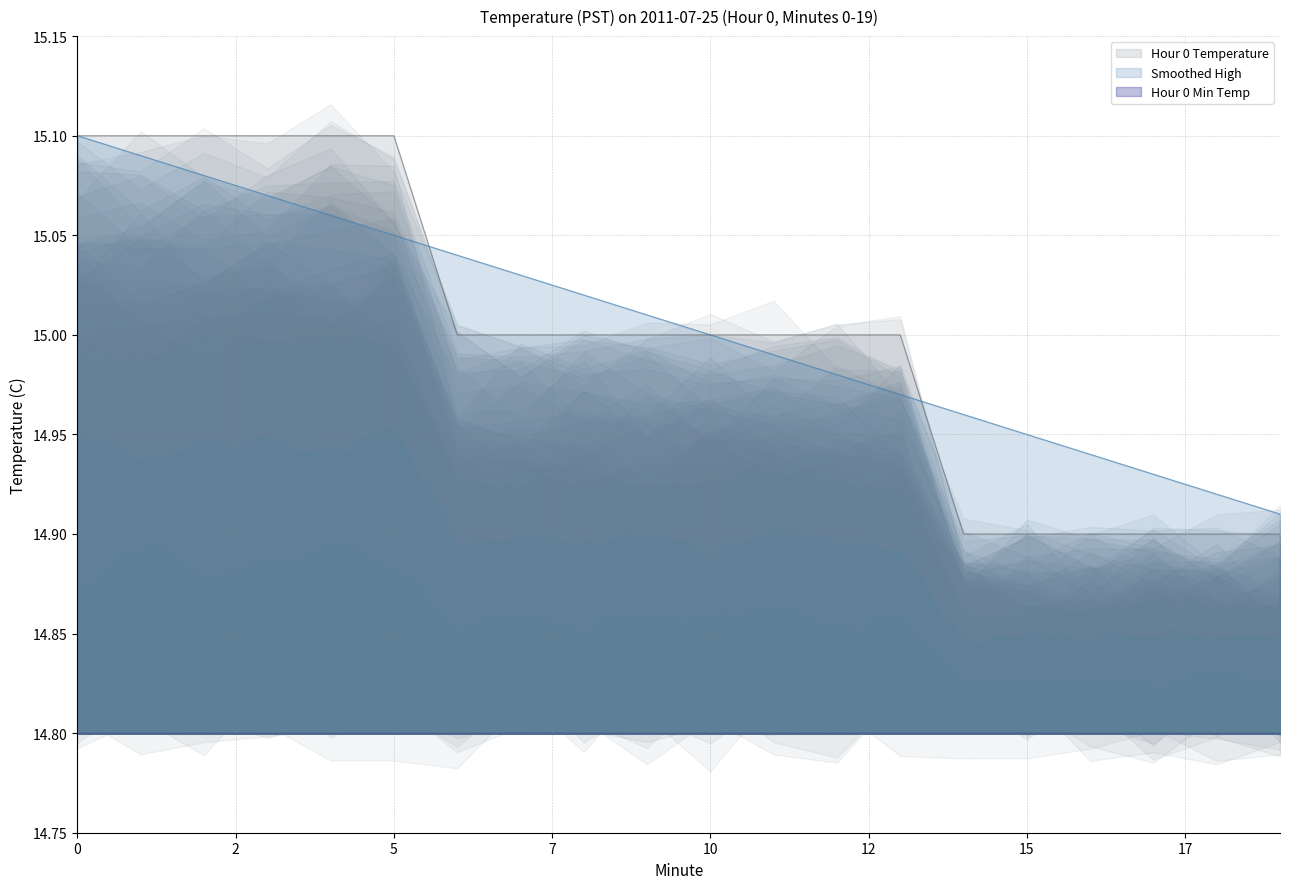

Count the Hour 0 Temperature values in the range 14 to 15.

14